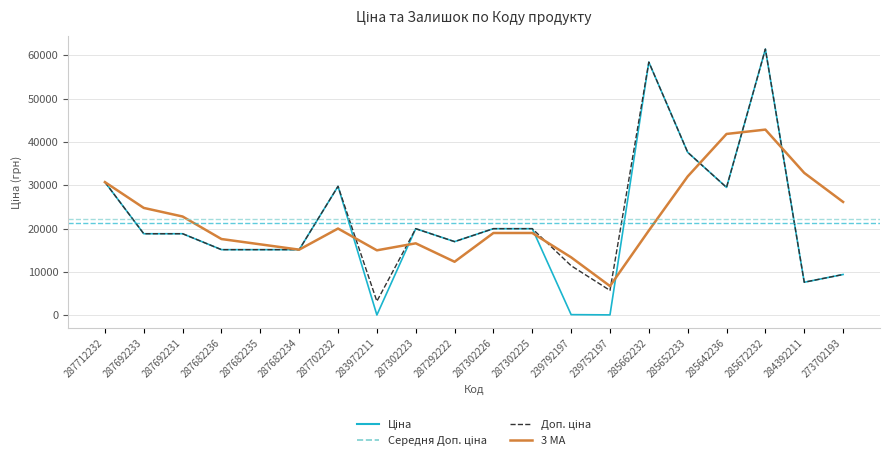

Which label corresponds to the largest value in the chart?

285672232